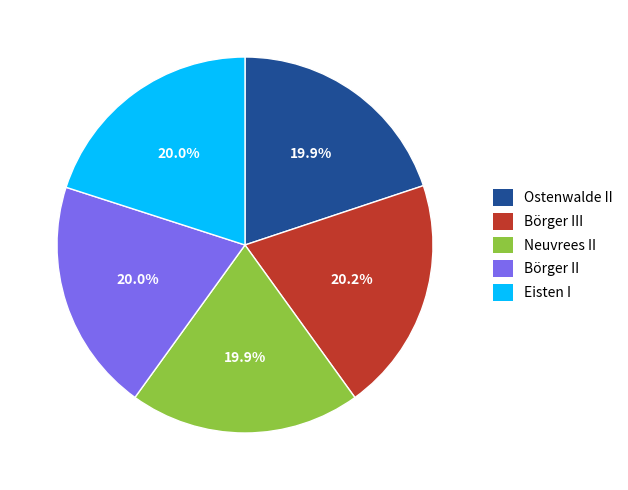

Does any single category account for the majority?

No